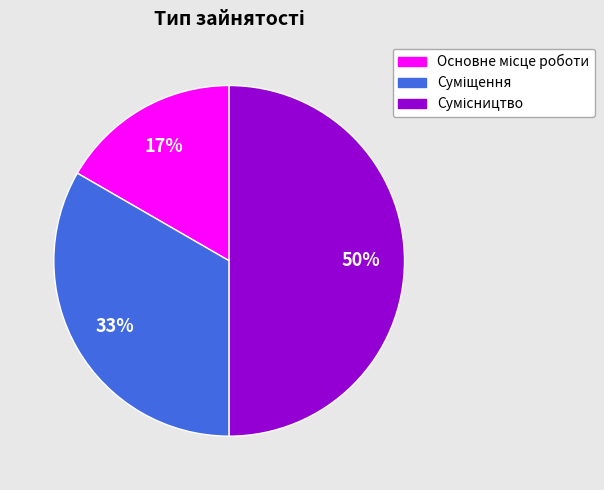

To the nearest percent, what is the average slice percentage?

33%